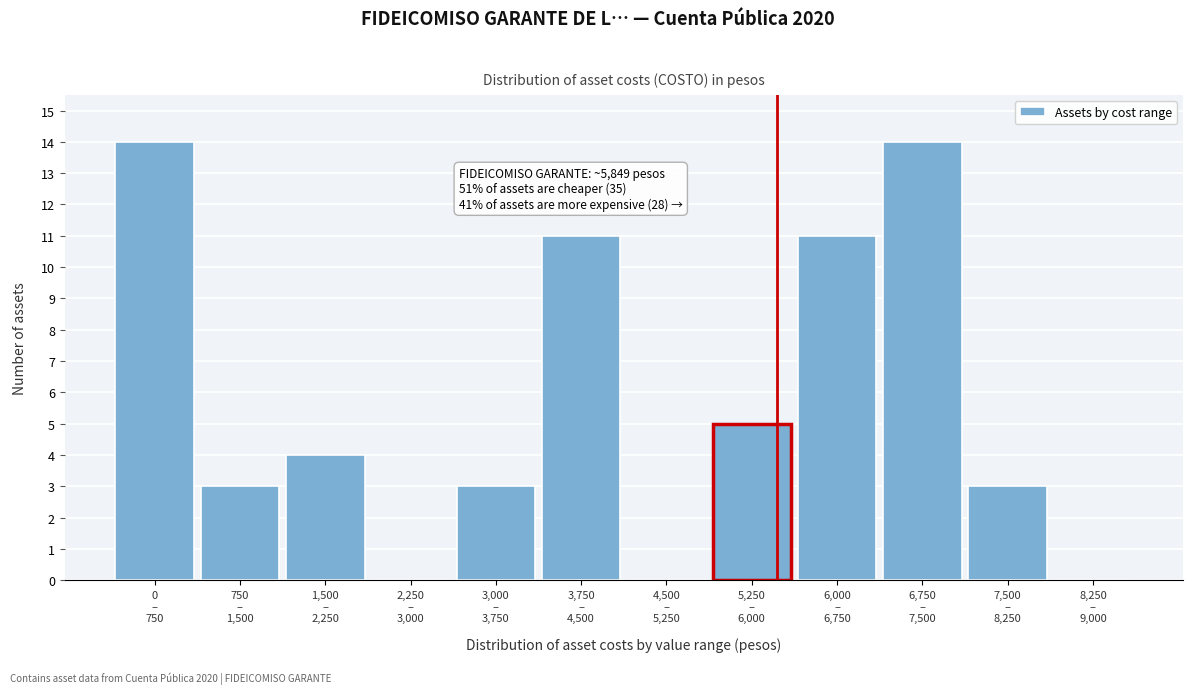

What is the maximum value shown in the chart?

14